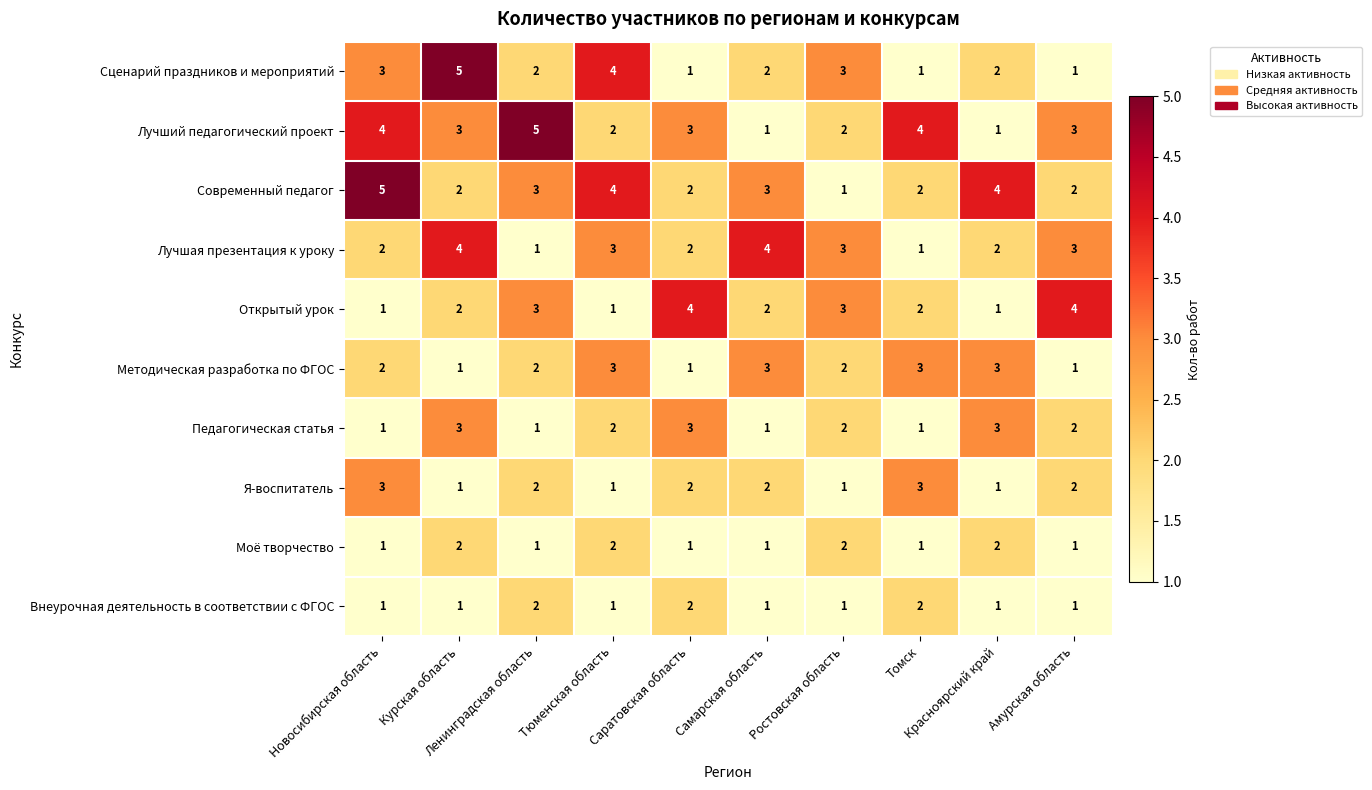

How many categories are shown in the chart?

10